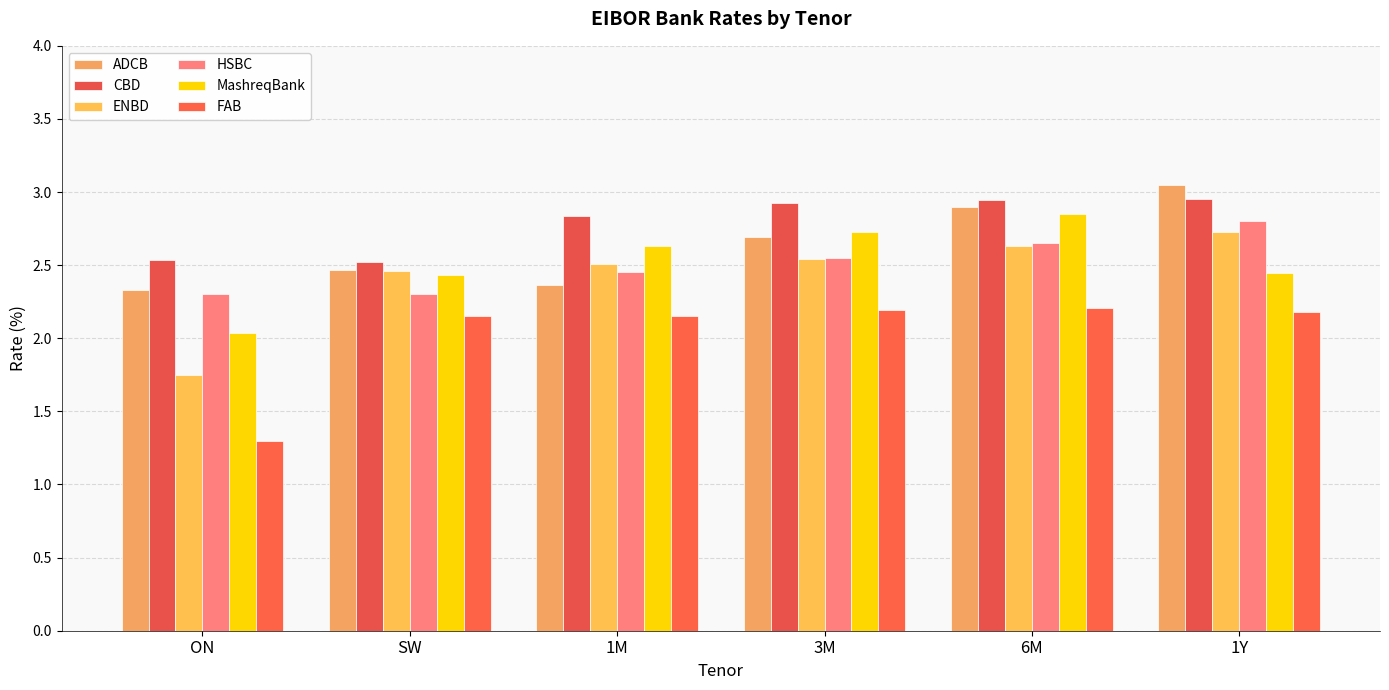

How many groups of bars are there?

6